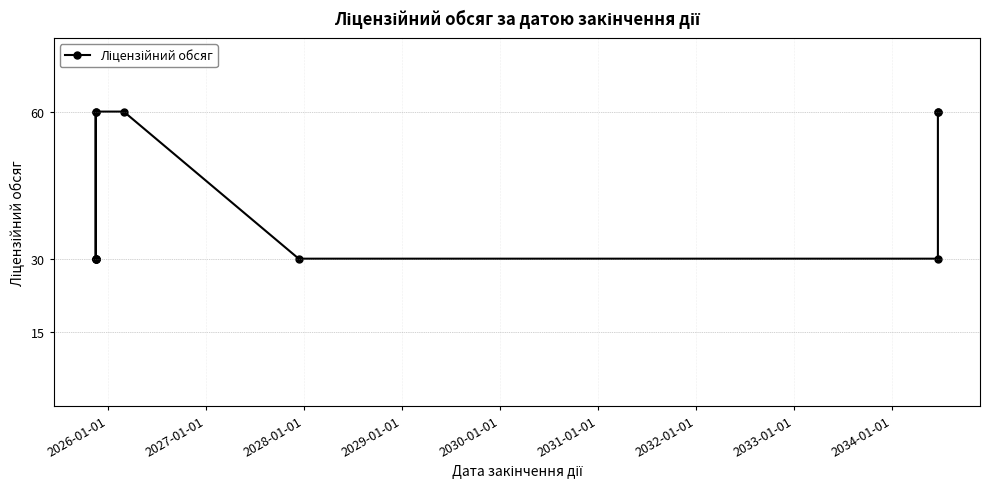

Between 2034-01-01 and 2029-01-01, which is larger?

2034-01-01